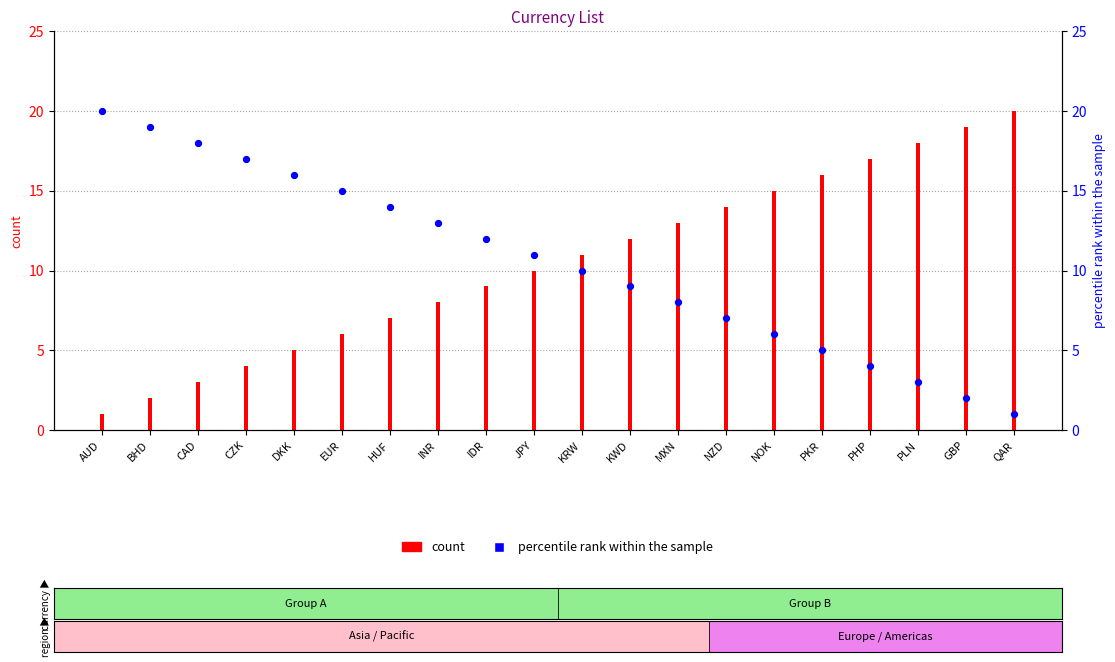

Which series contains the highest Y value?

count